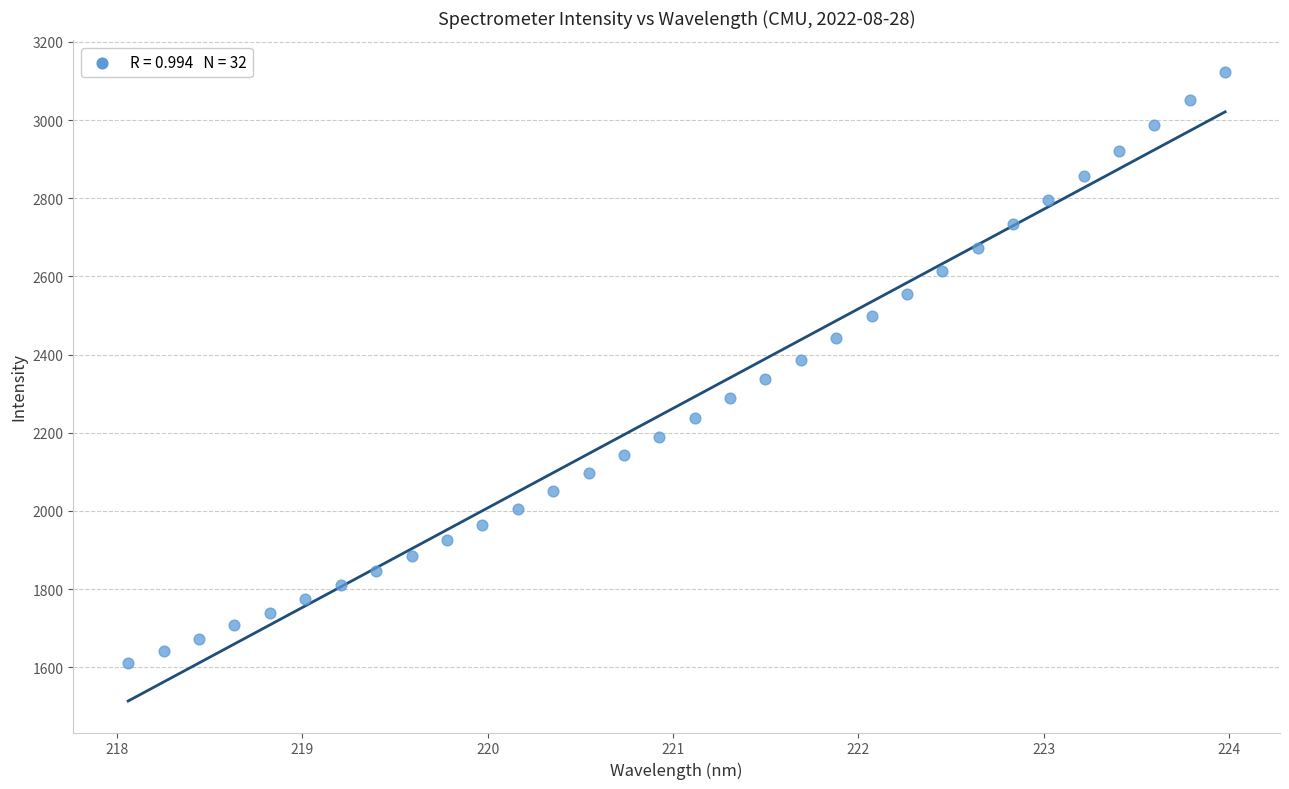

What is the range of Y values (max minus min)?

1512.6